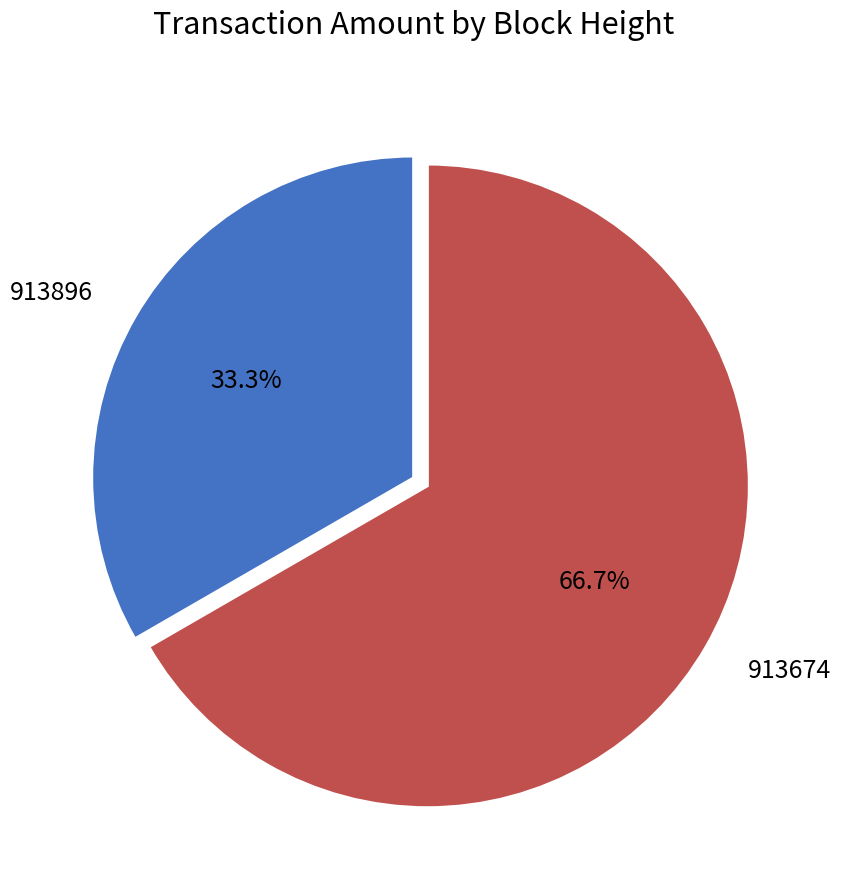

Does 913674 account for over 50% of the chart?

Yes